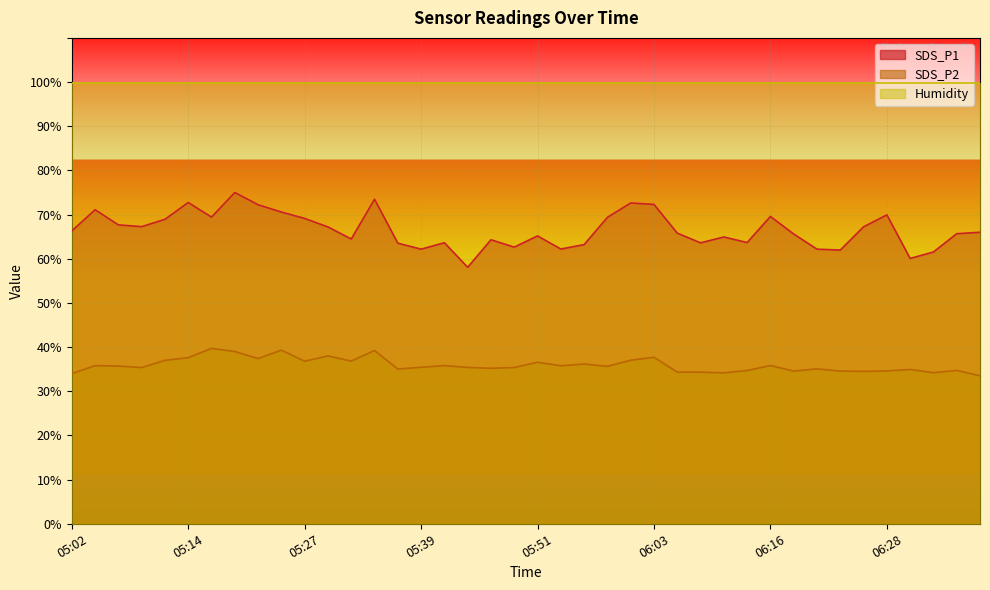

True or false: SDS_P1 and SDS_P2 intersect in this chart.

False